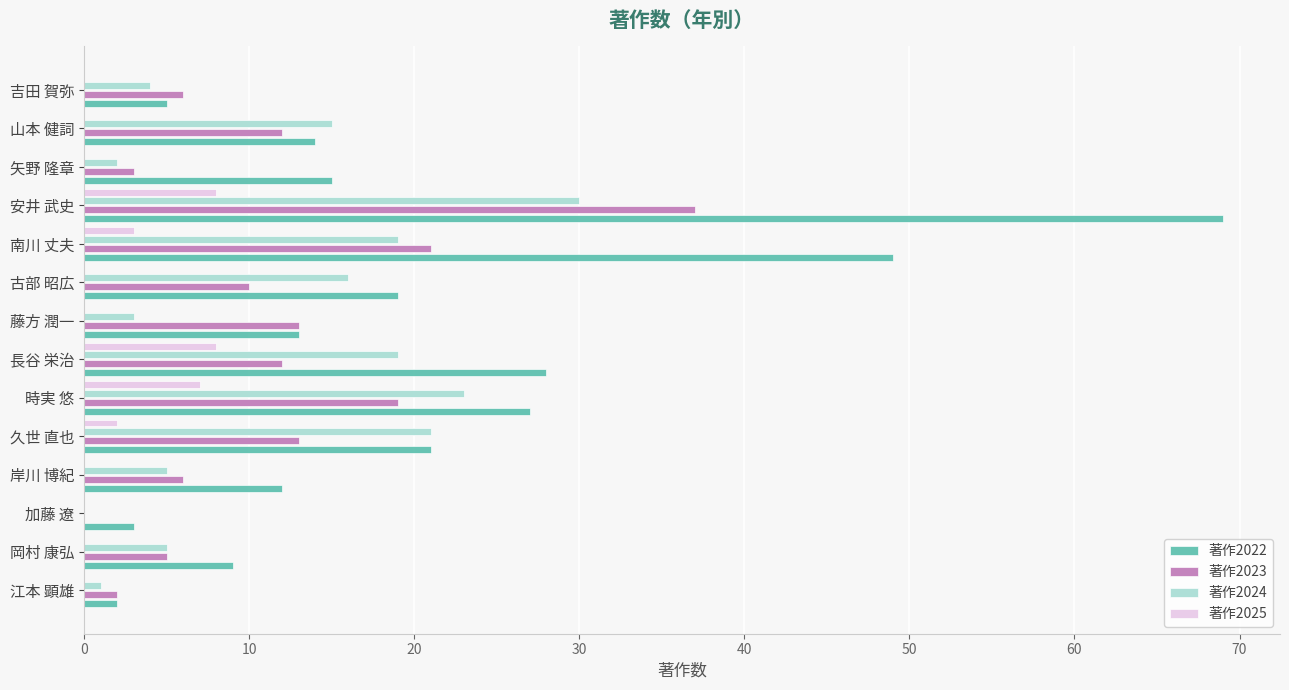

What is the sum of the 著作2023 values at 岸川 博紀 and 山本 健詞?

18